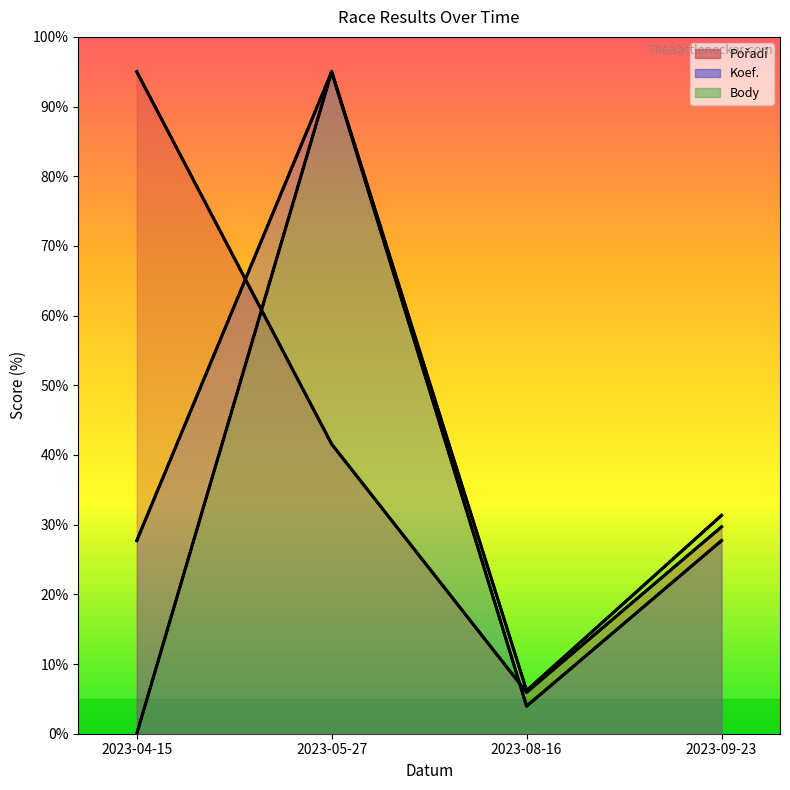

Reading right to left, list all the values displayed in this chart.

Pořadí: 29.7	5.9	41.6	95.0
Koef.: 27.7	4.0	95.0	27.7
Body: 31.3	6.2	95.0	0.0